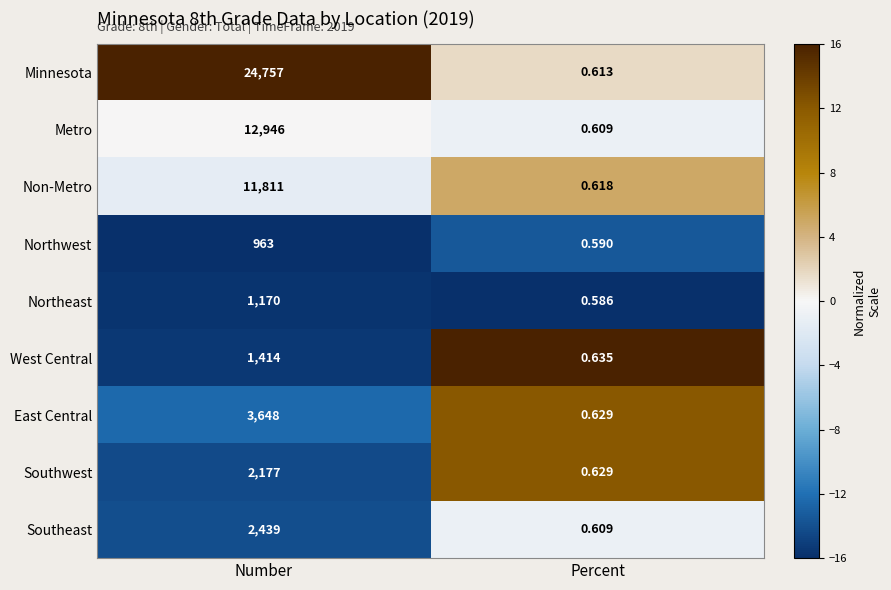

Which label corresponds to the largest value in the chart?

Number